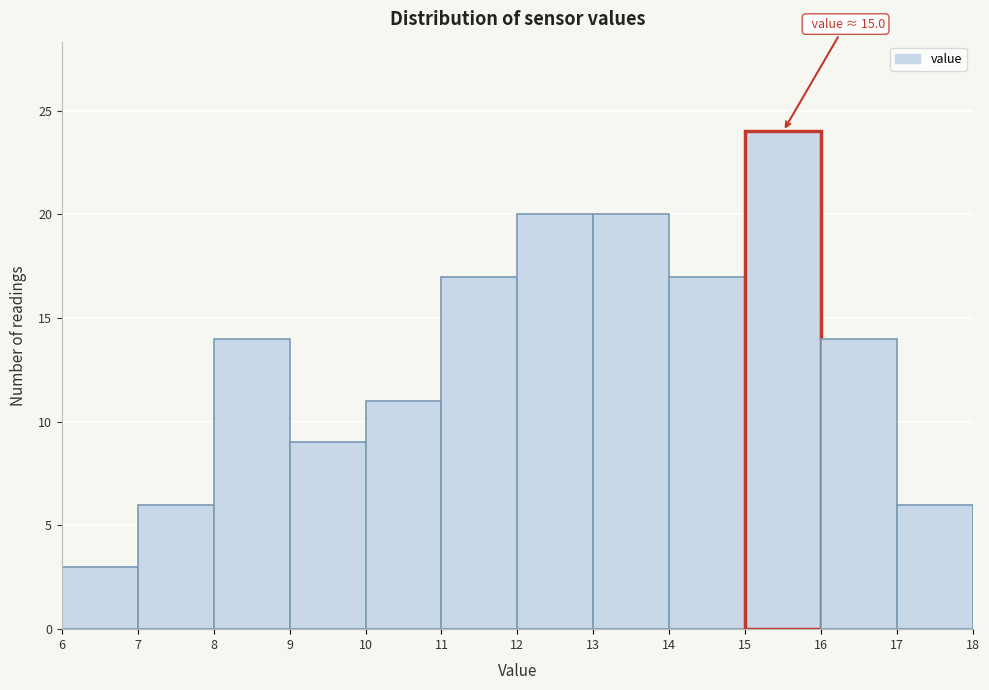

Over which range of the x-axis is the bar tallest?

15 to 16